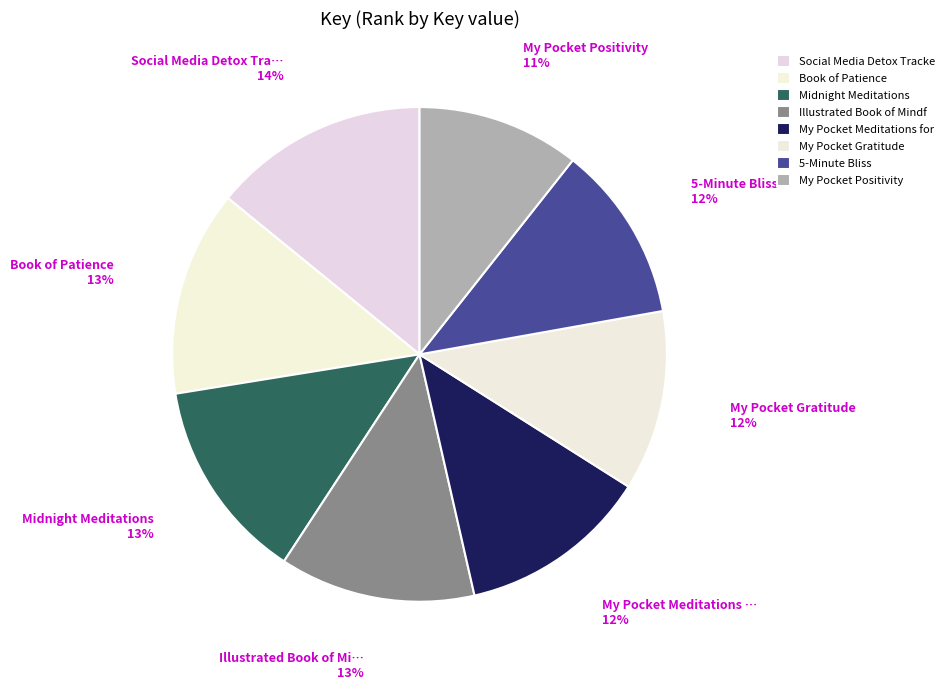

Count the number of slices in the pie.

8